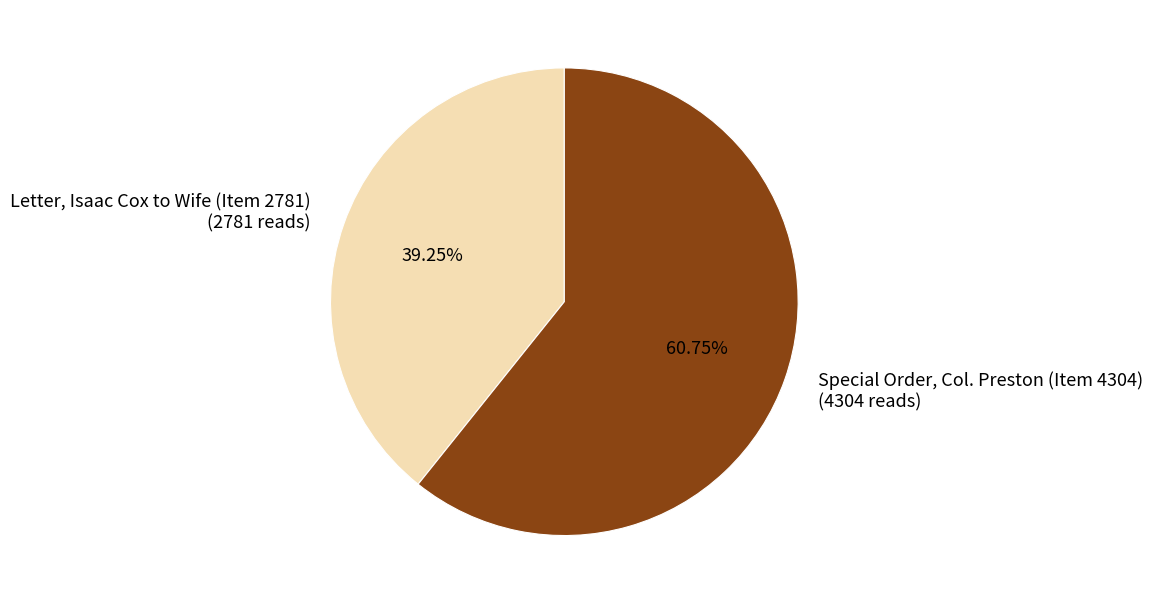

To the nearest percent, what is the combined percentage of Letter, Isaac Cox to Wife (Item 2781) and Special Order, Col. Preston (Item 4304)?

100%